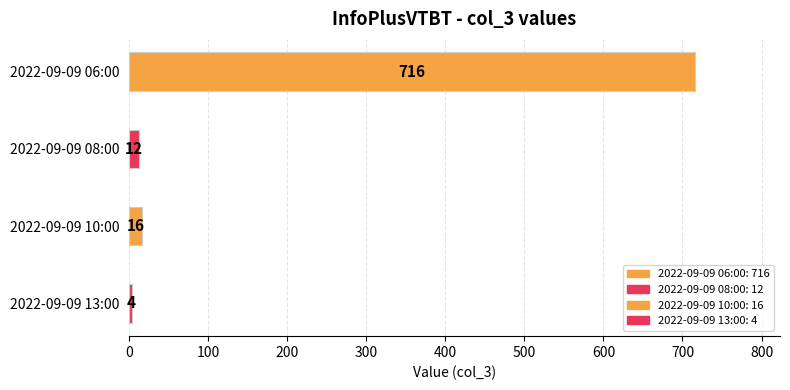

What is the difference between the maximum and minimum values?

712